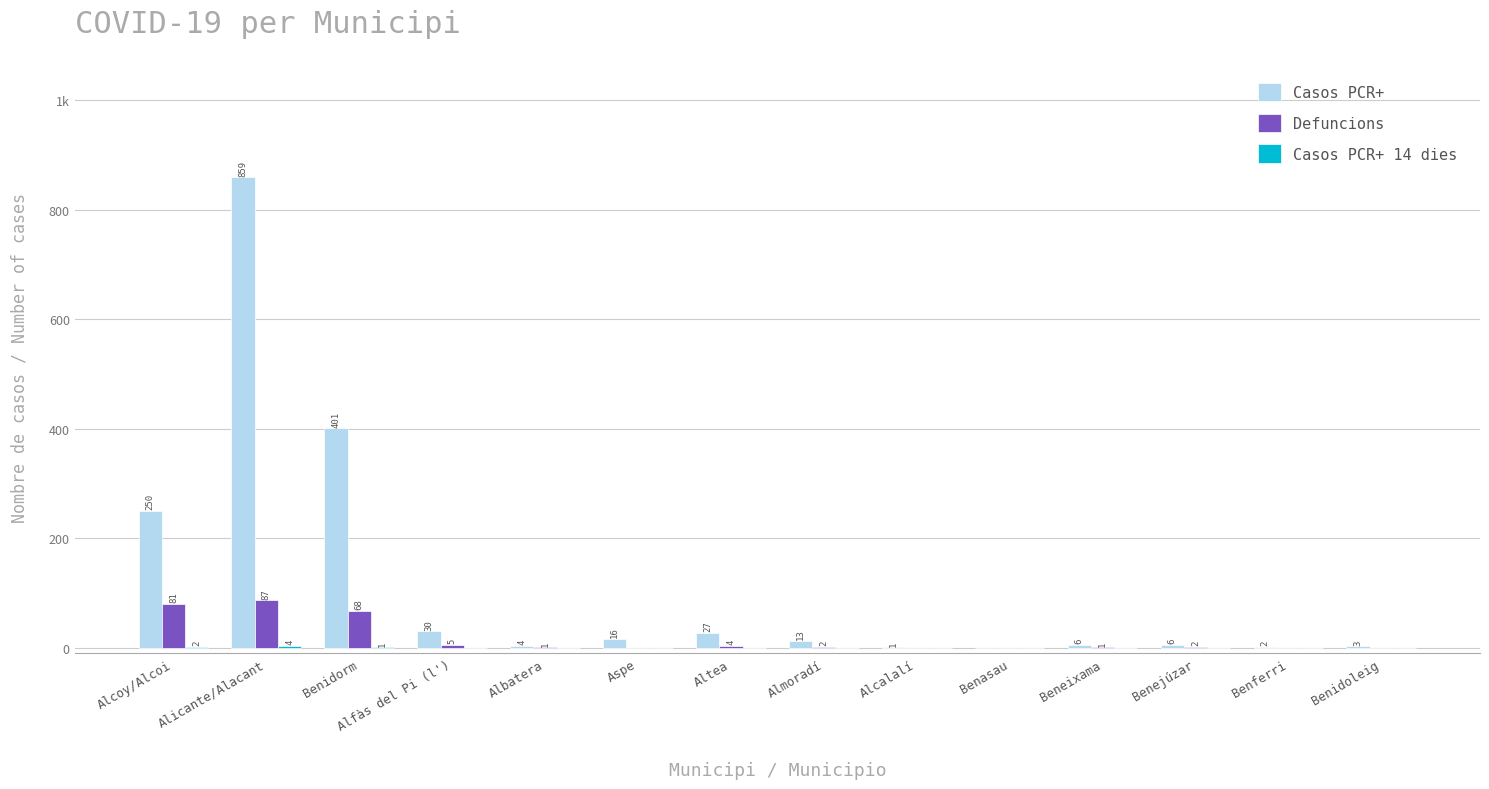

Does the chart contain stacked bars?

No